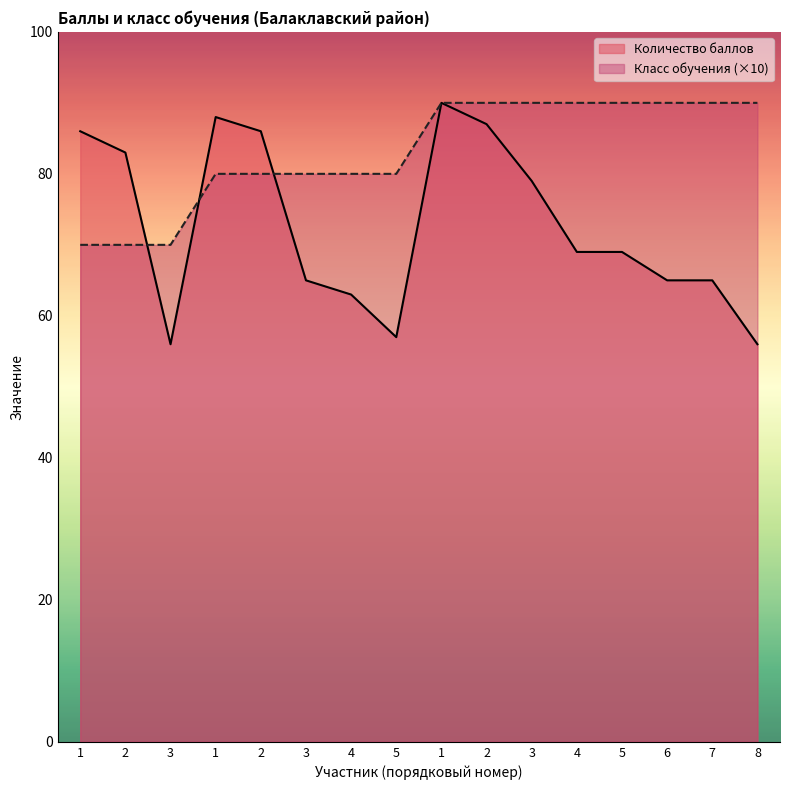

How many interior local valleys does the Количество баллов series have?

2